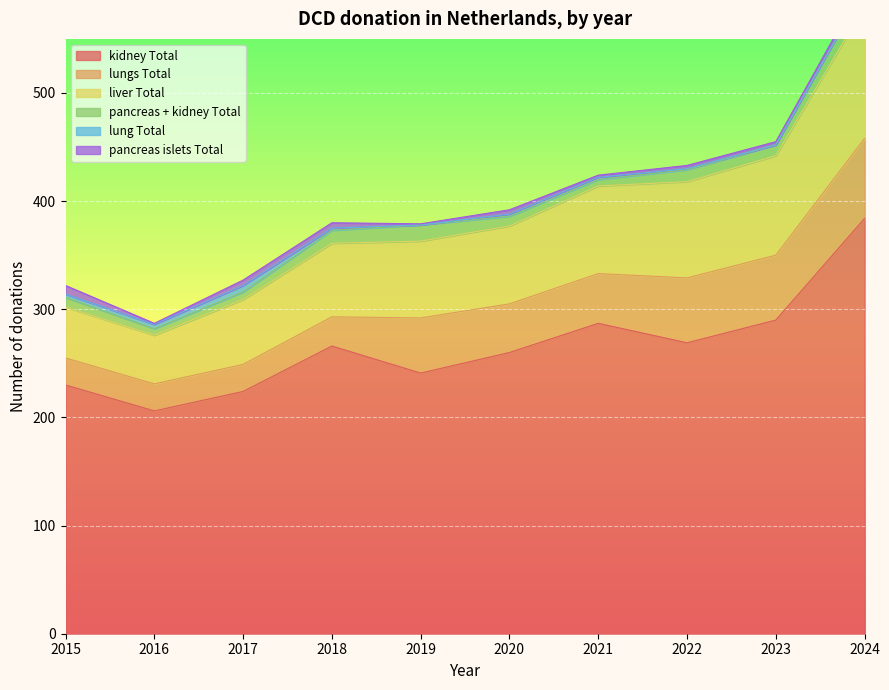

Reading left to right, transcribe all the data shown in this chart.

kidney Total: 2015=230	2016=206	2017=224	2018=266	2019=241	2020=260	2021=287	2022=269	2023=290	2024=384
lungs Total: 2015=25	2016=25	2017=25	2018=27	2019=51	2020=45	2021=46	2022=60	2023=60	2024=74
liver Total: 2015=47	2016=45	2017=60	2018=68	2019=71	2020=72	2021=81	2022=89	2023=92	2024=122
pancreas + kidney Total: 2015=9	2016=6	2017=7	2018=12	2019=15	2020=9	2021=6	2022=11	2023=10	2024=16
lung Total: 2015=3	2016=4	2017=6	2018=2	2019=0	2020=2	2021=2	2022=1	2023=0	2024=1
pancreas islets Total: 2015=8	2016=1	2017=5	2018=5	2019=1	2020=4	2021=2	2022=3	2023=3	2024=5